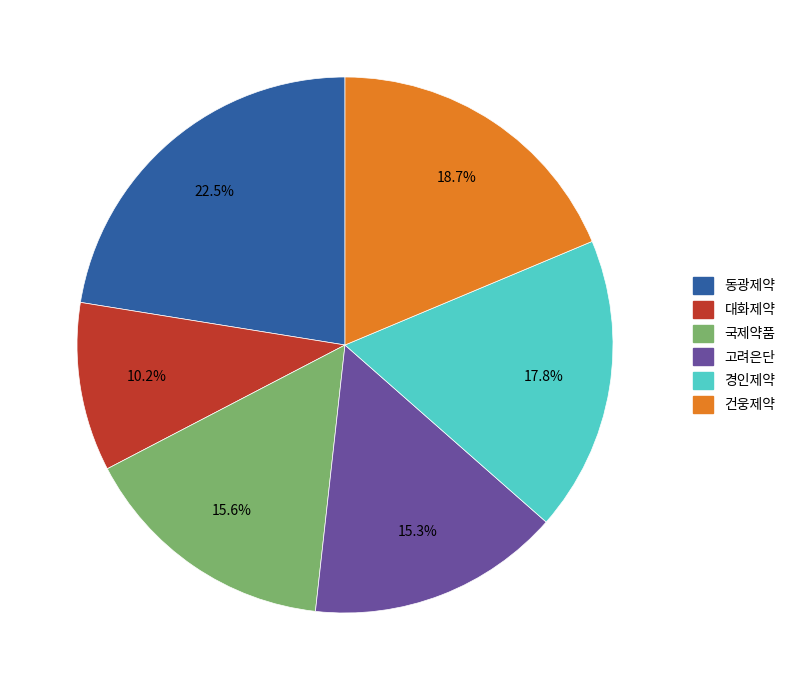

How many segments does this pie chart have?

6